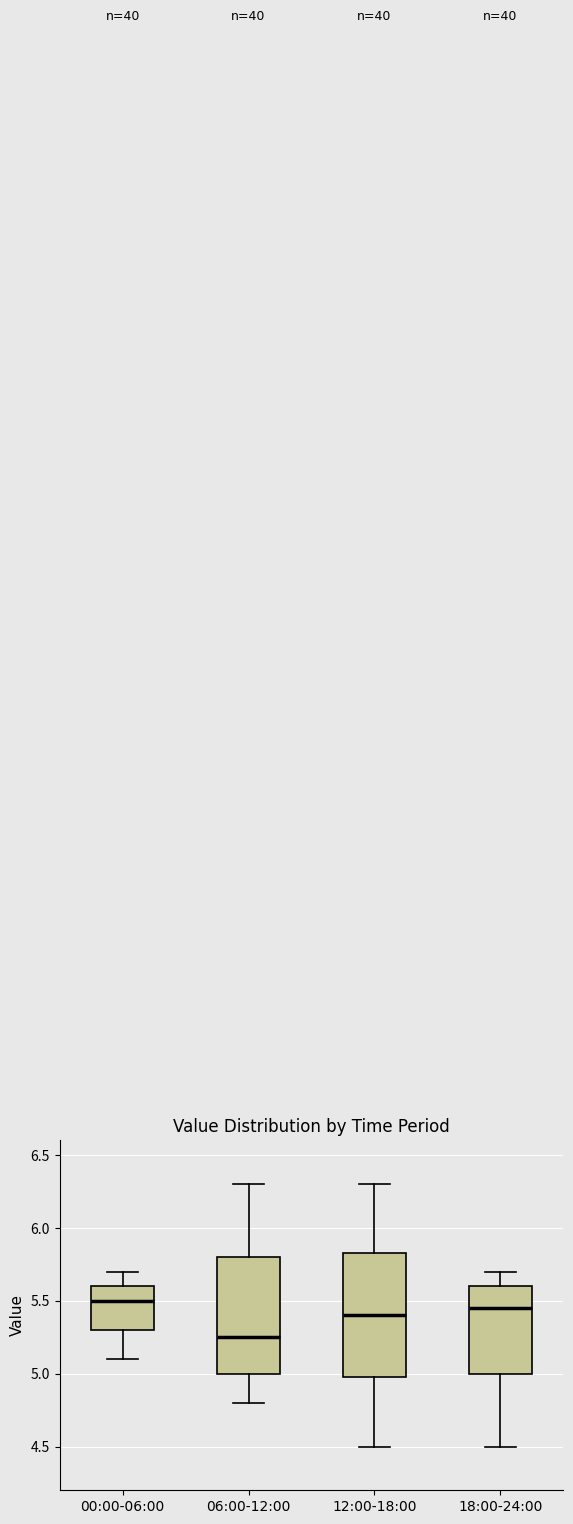

Reading left to right, transcribe this box plot: for each box, give where its median line is, the range the box spans, and where its two whiskers end, as read against the y-axis. The values are not printed on the chart, so give them approximately, as read against the axis.

00:00-06:00: median 5.50, box 5.30 to 5.60, whiskers 5.10 to 5.70
06:00-12:00: median 5.25, box 5.00 to 5.80, whiskers 4.80 to 6.30
12:00-18:00: median 5.40, box 5.00 to 5.85, whiskers 4.50 to 6.30
18:00-24:00: median 5.45, box 5.00 to 5.60, whiskers 4.50 to 5.70